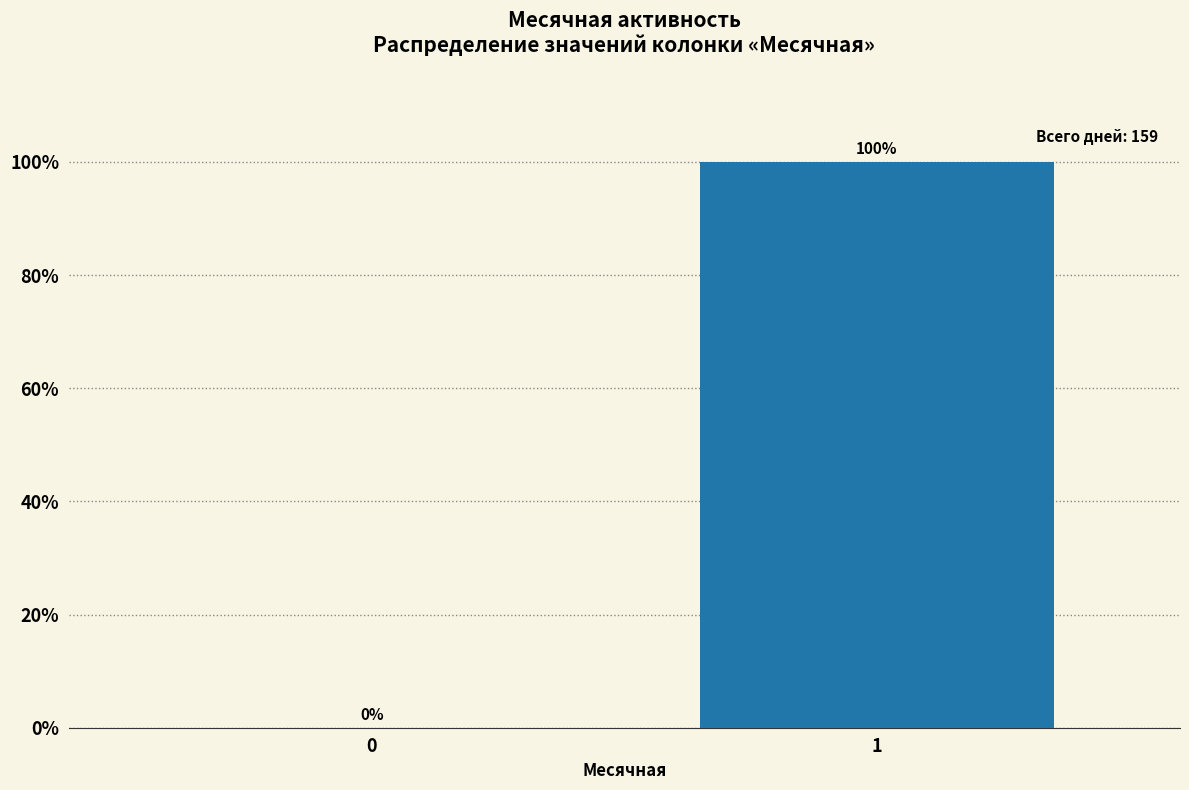

Reading left to right, extract all data points from this chart.

0=0	1=100